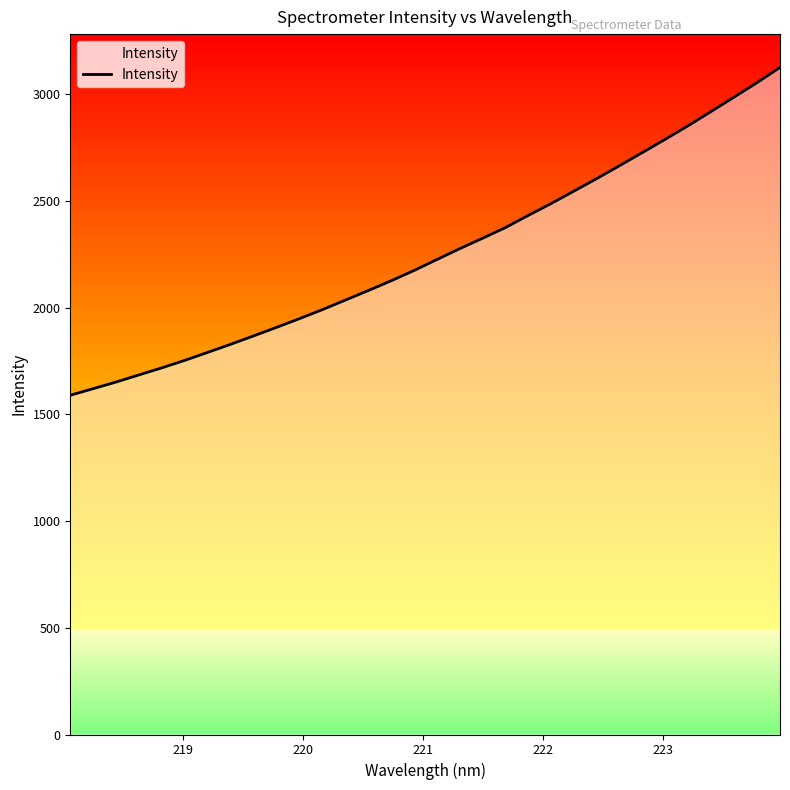

What is the maximum value shown in the chart?

3125.9